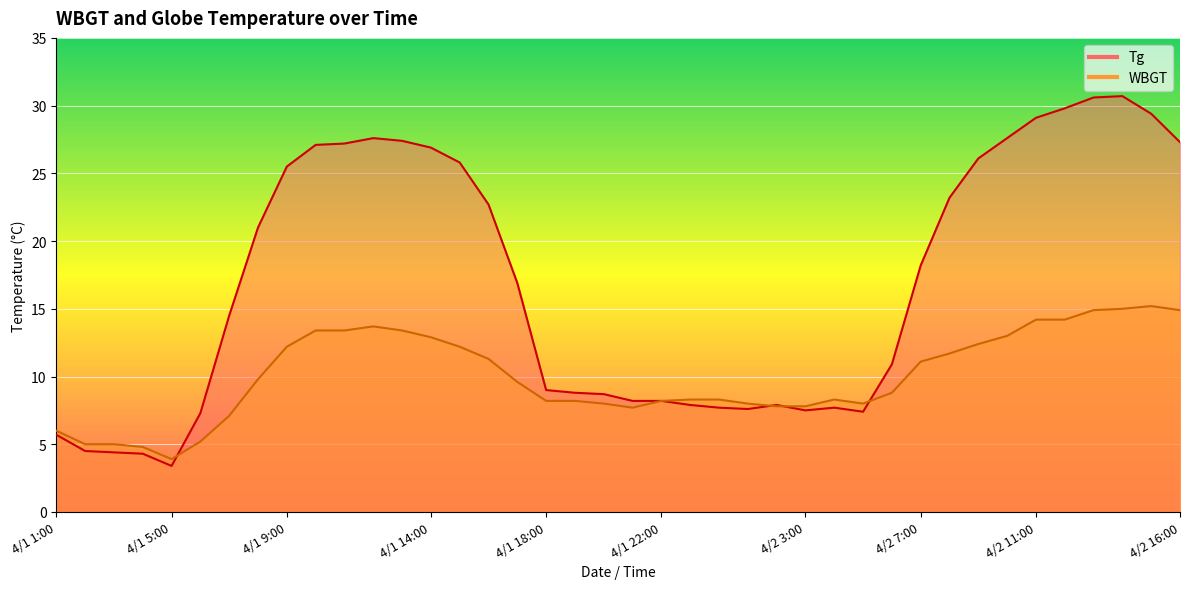

What is the difference between the maximum and minimum values in the Tg series?

27.3